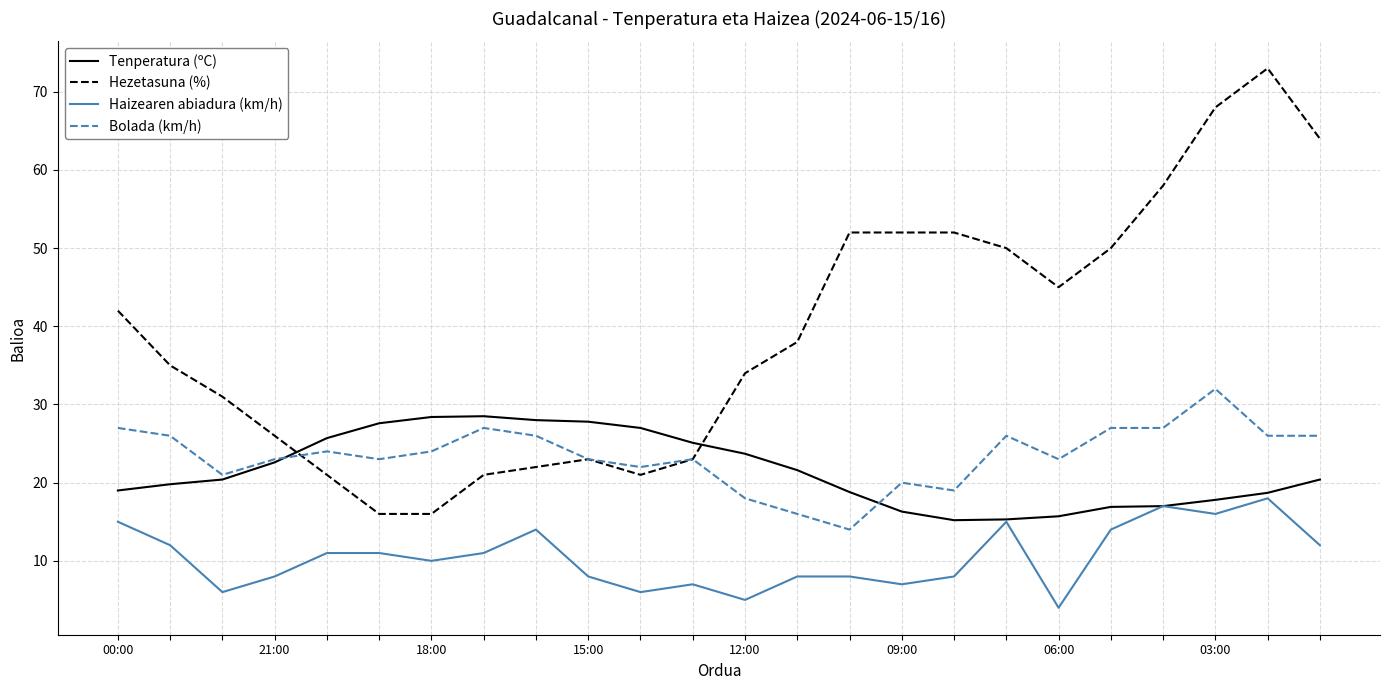

Which series has the largest range (max minus min)?

Hezetasuna (%)